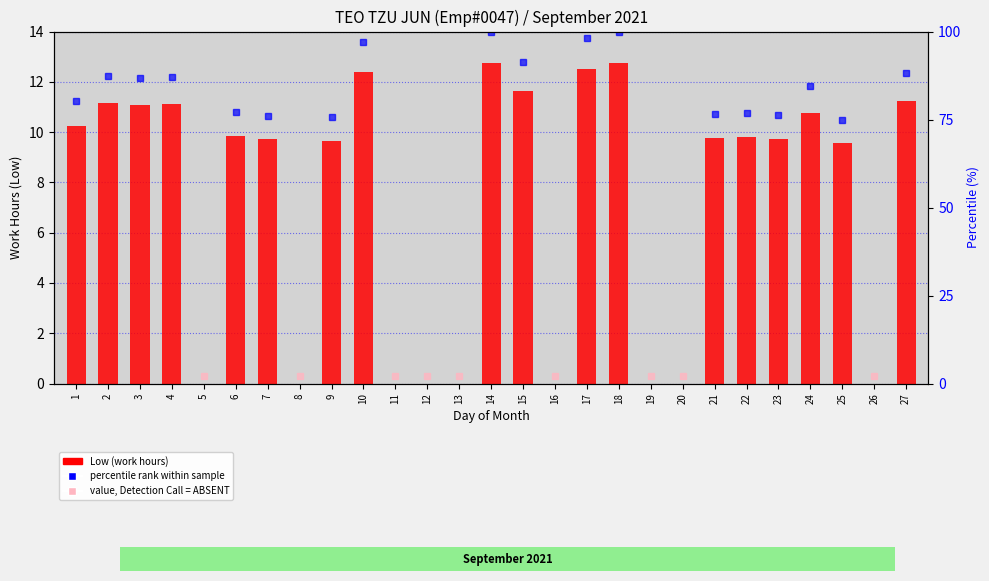

Rank the categories by value from lowest to highest.

5, 8, 11, 12, 13, 16, 19, 20, 26, 25, 9, 7, 23, 21, 22, 6, 1, 24, 3, 4, 2, 27, 15, 10, 17, 18, 14